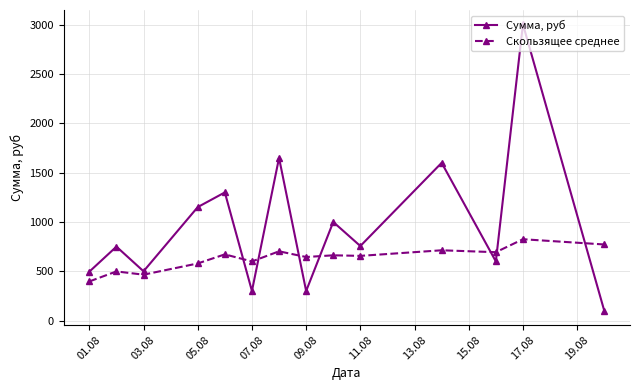

At how many categories does at least one series exceed 1542?

3